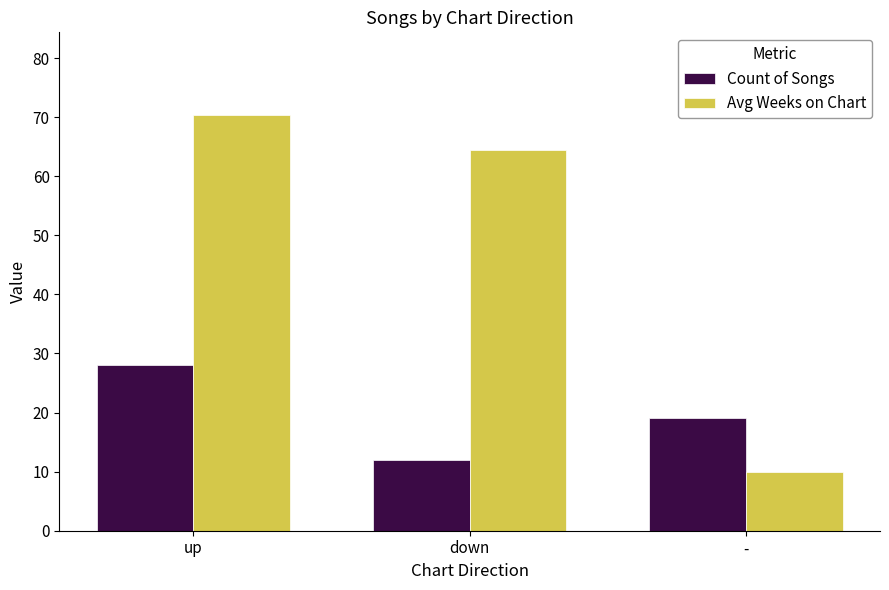

True or false: Count of Songs has a value of 12.0 at down.

True